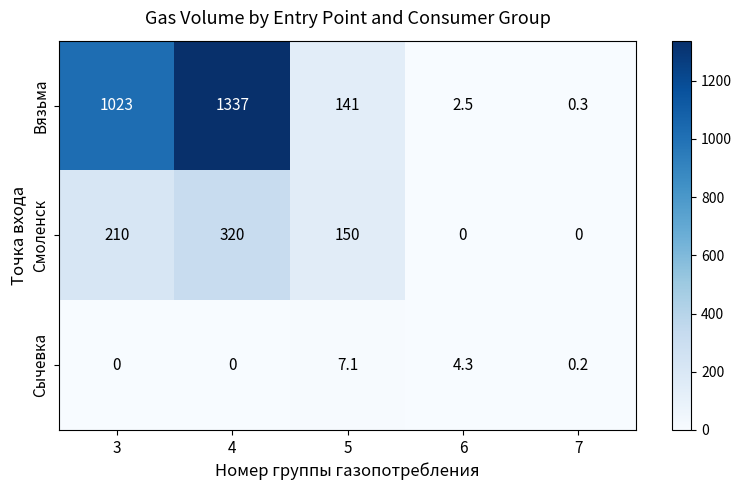

What is the maximum value for Смоленск?

320.0